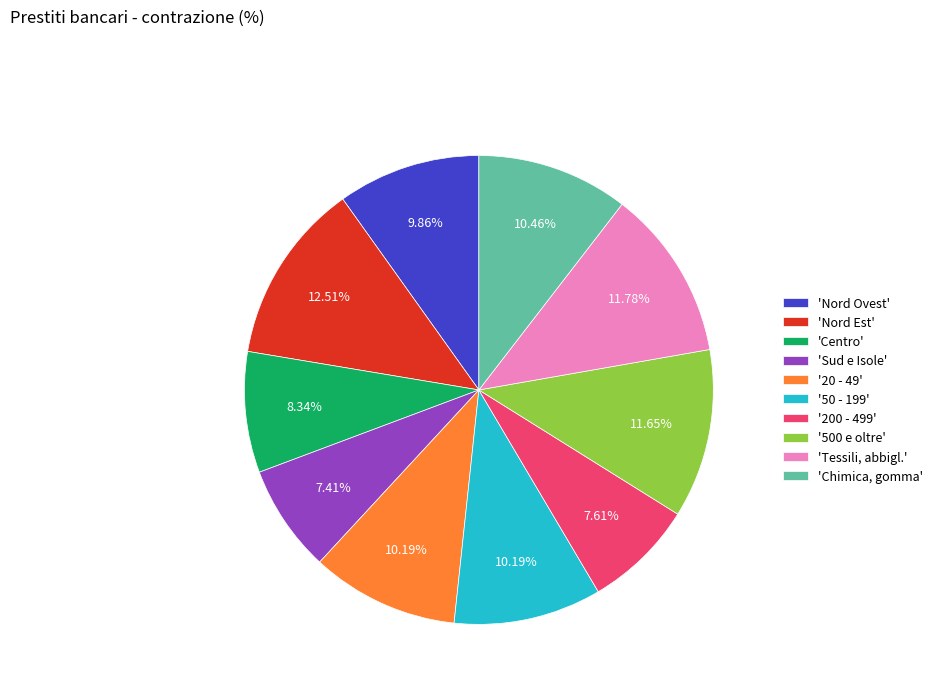

What is the ratio of the value at 'Nord Est' to the value at 'Centro'?

1.5